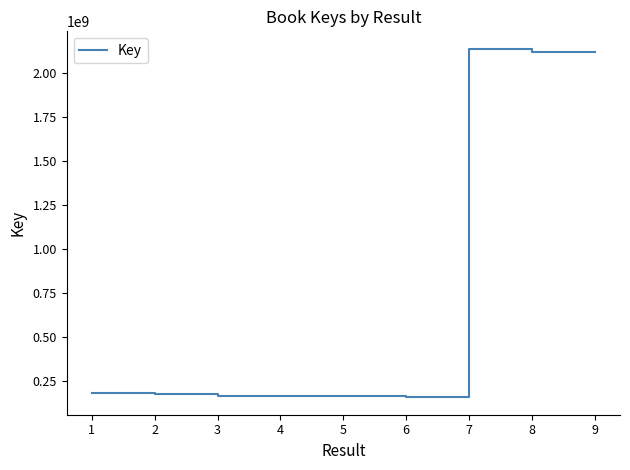

What is the ratio of the value at 1 to the value at 4?

1.1